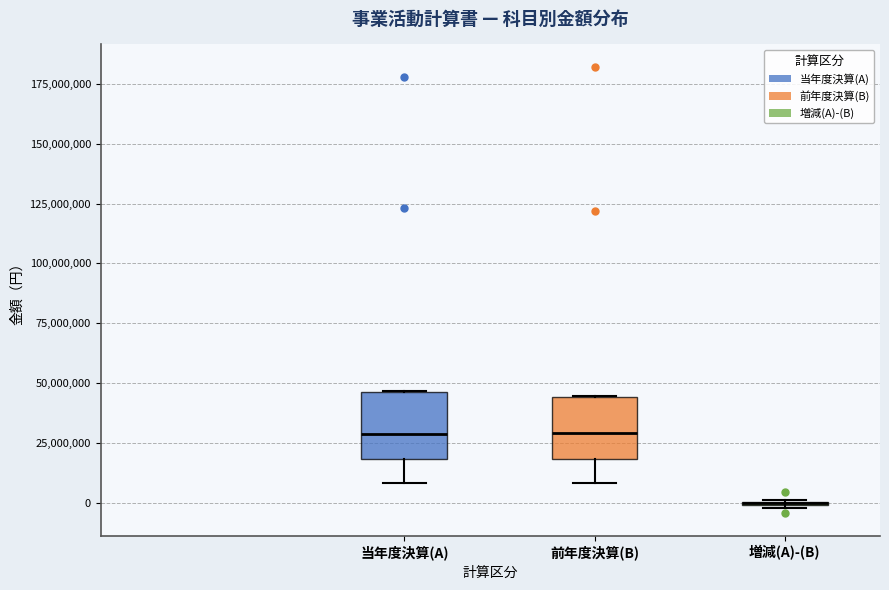

Reading left to right, read every box against the y-axis: the position of its median line, the range the box covers, and the ends of its whiskers. The values are not printed on the chart, so give them approximately, as read against the axis.

当年度決算(A): median 30000000, box 20000000 to 45000000, whiskers 10000000 to 45000000
前年度決算(B): median 30000000, box 20000000 to 45000000, whiskers 10000000 to 45000000
増減(A)-(B): box collapsed to a line at 0, whiskers 0 to 0